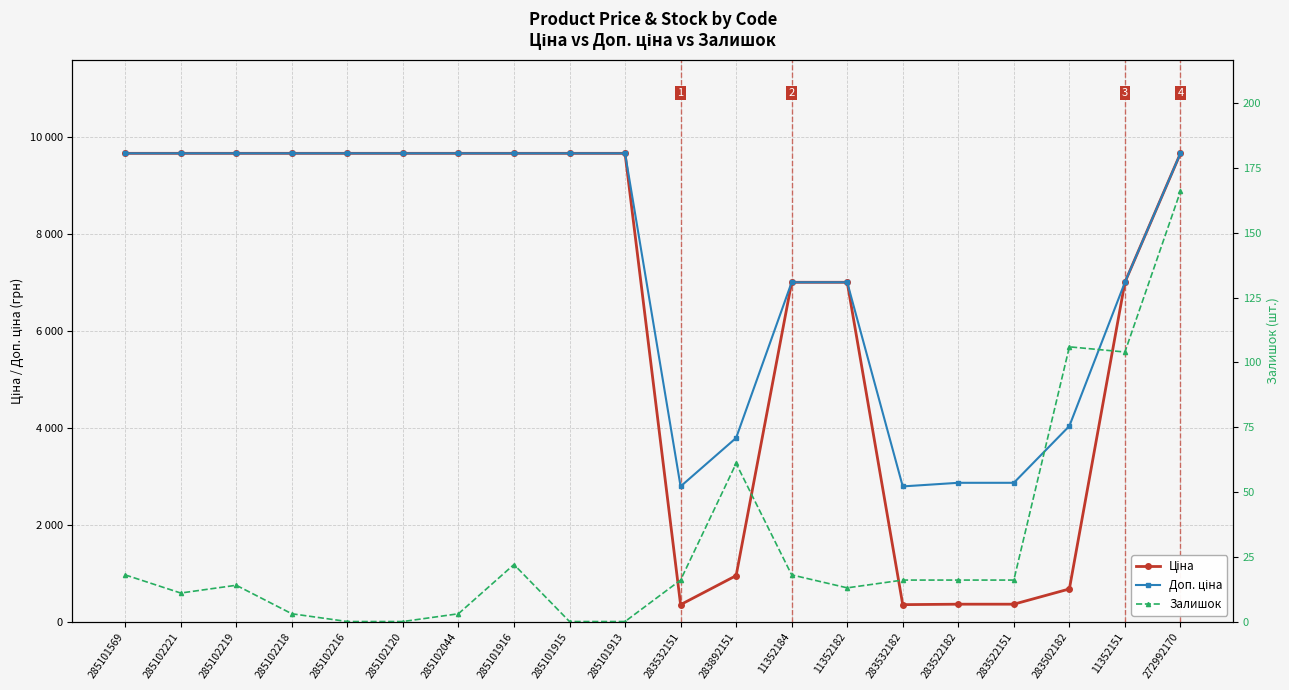

The value of Ціна at 285101916 is 9664.7. True or false?

True